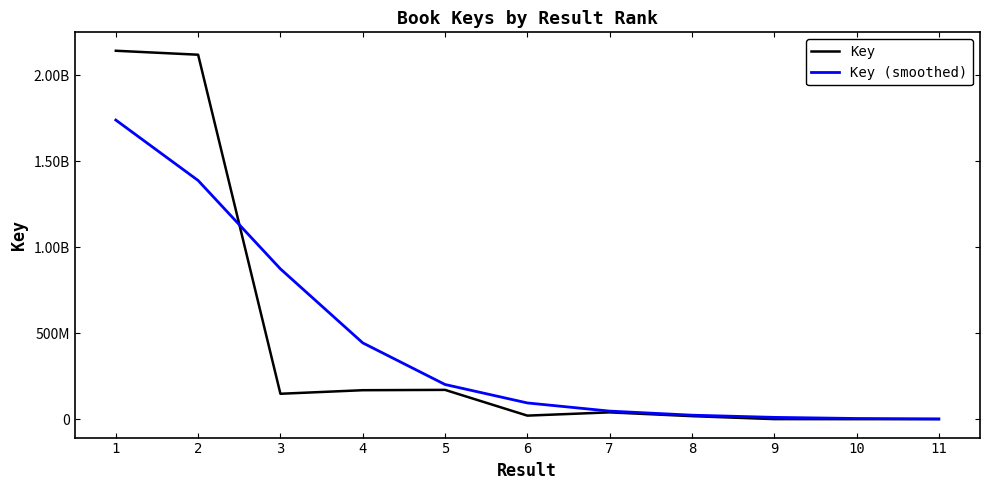

What are all the series names shown in the legend?

Key, Key (smoothed)